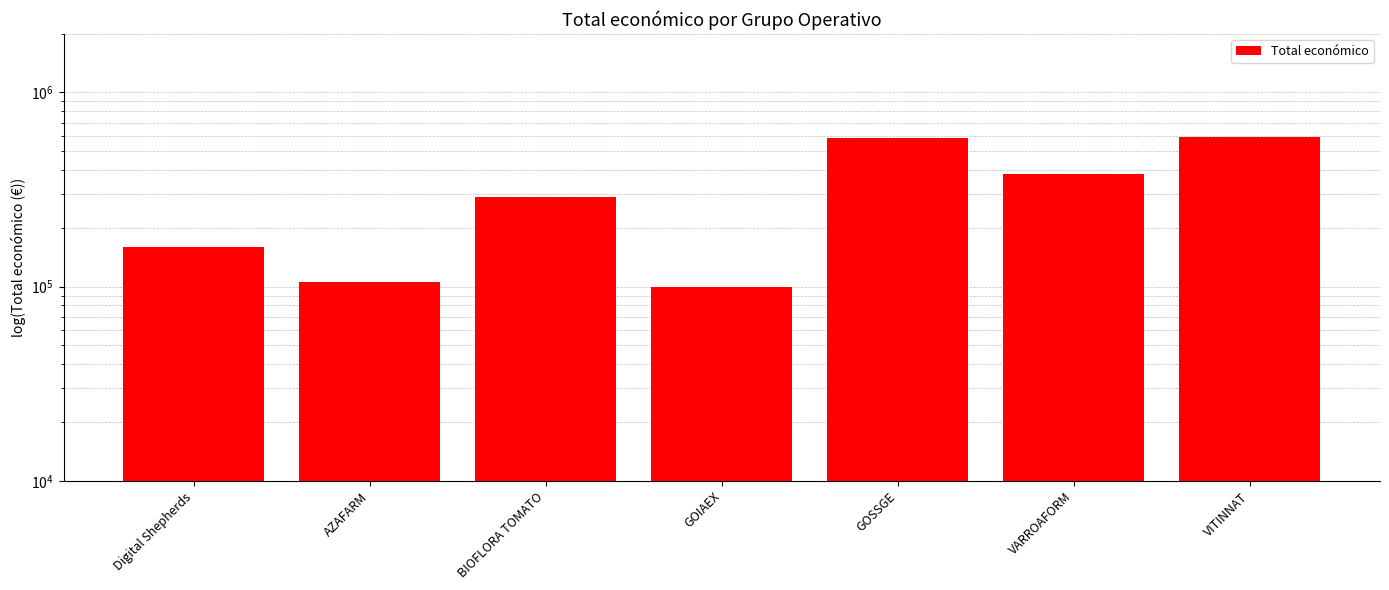

What is the label of the 3rd bar from the right?

GOSSGE